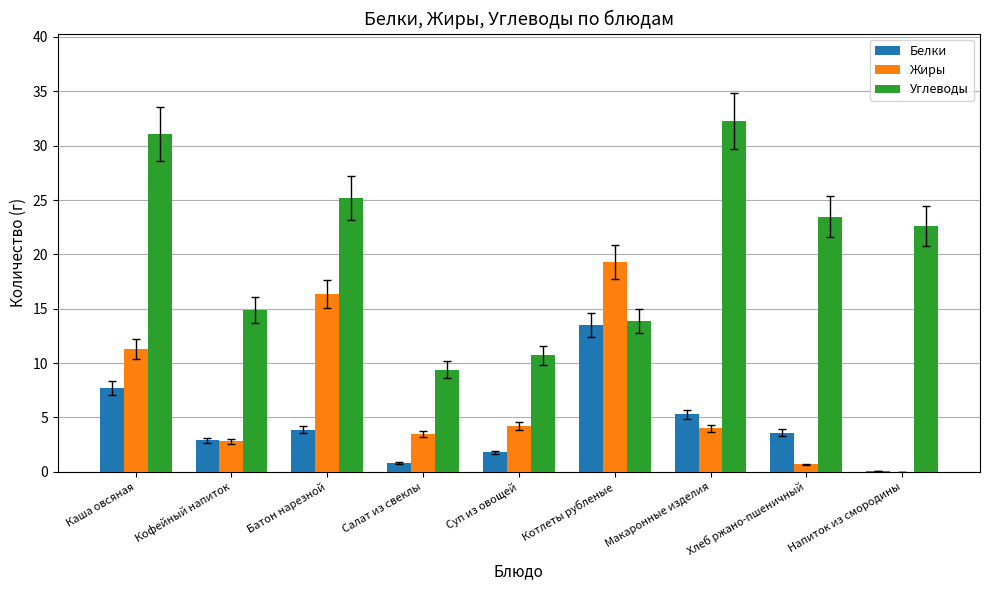

Which category has the highest value in the Жиры series?

Котлеты рубленые